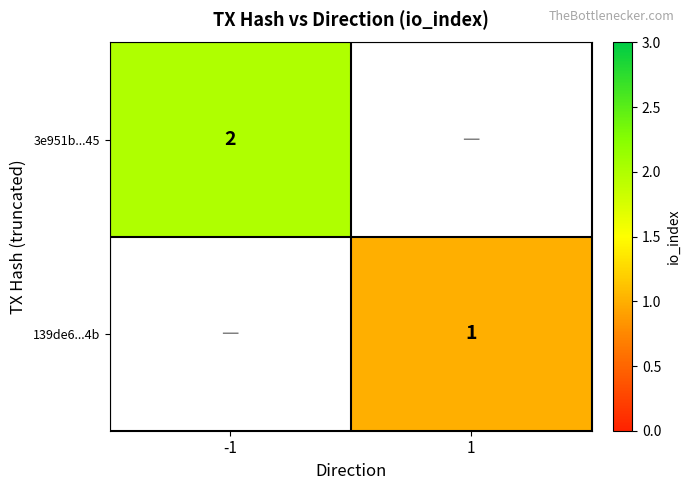

How many distinct data groups are displayed?

2